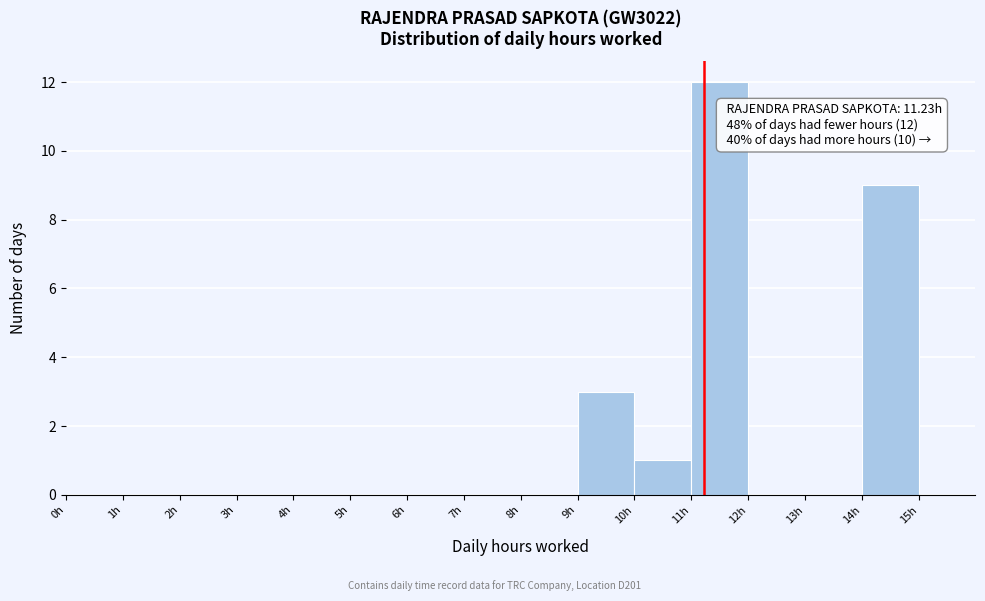

Which range on the x-axis has the tallest bar?

11 to 12